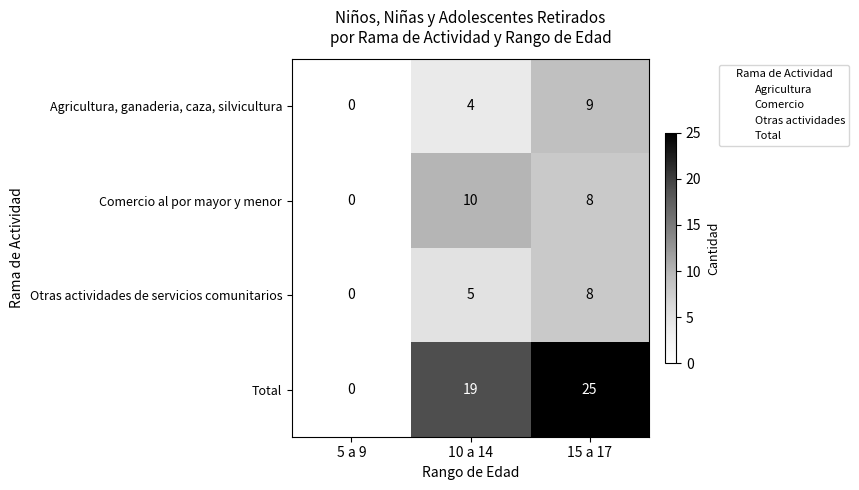

At which category is the sum across all series the highest?

15 a 17